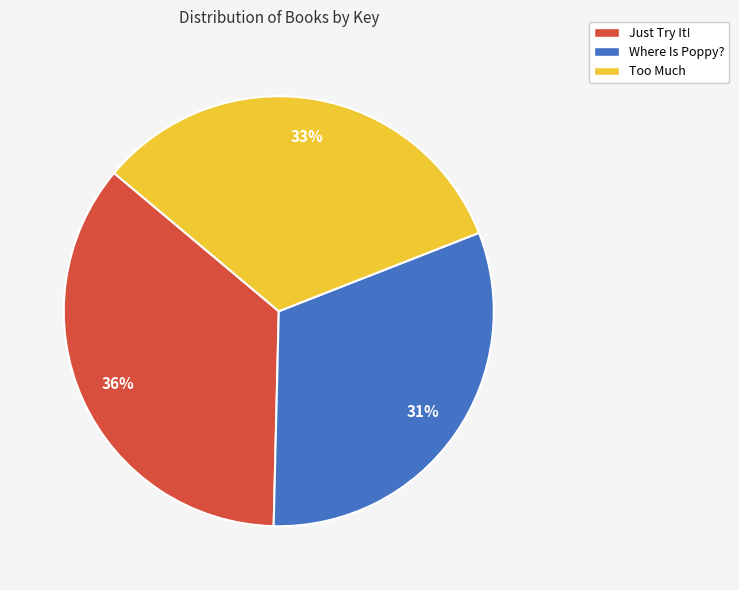

Is there any slice that represents more than half of the pie?

No